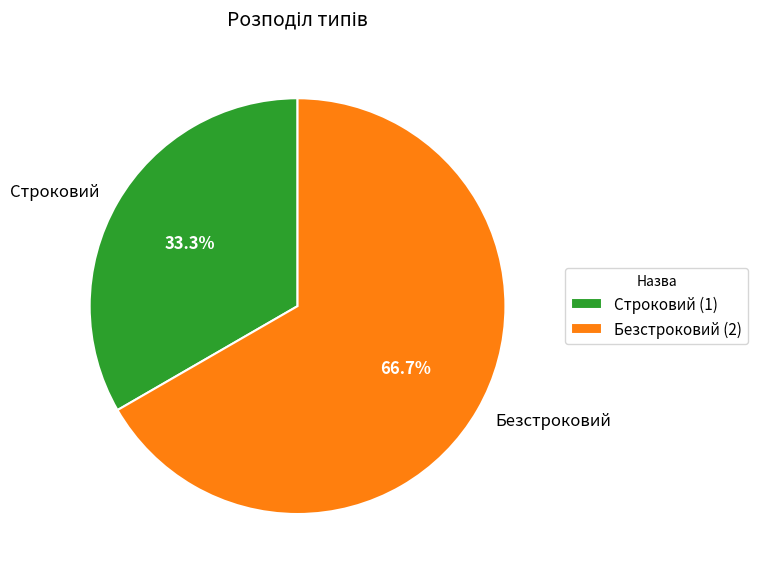

Does Безстроковий account for over 50% of the chart?

Yes